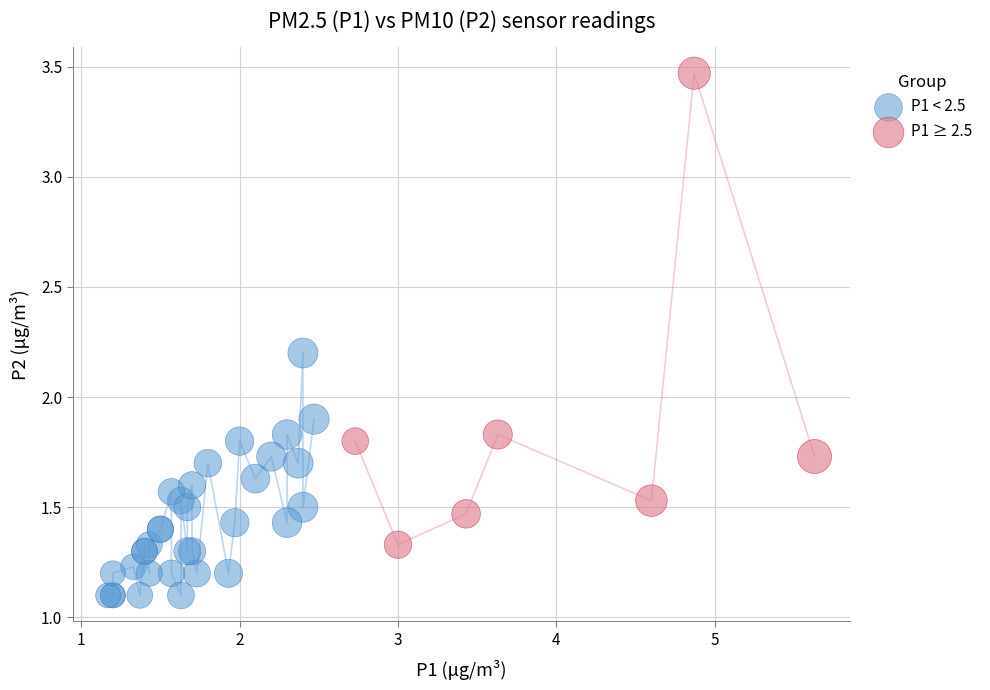

Which series reaches the minimum Y coordinate?

P1 < 2.5